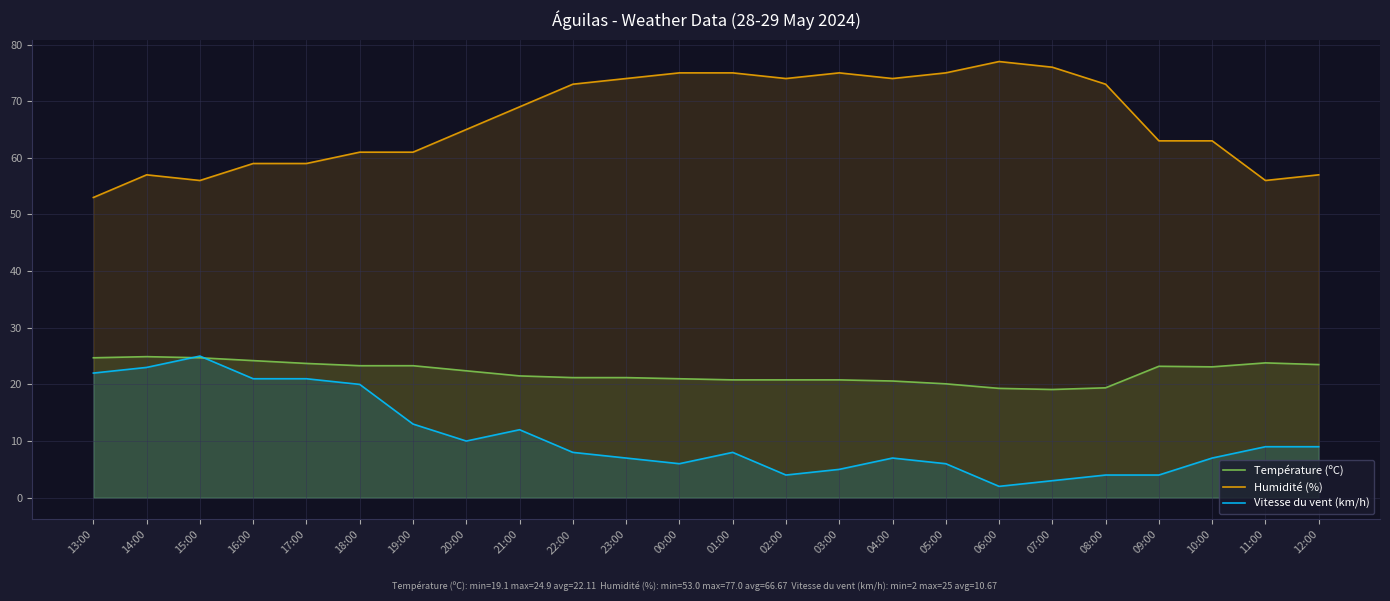

True or false: Température (ºC) has a value of 24.7 at 13:00.

True